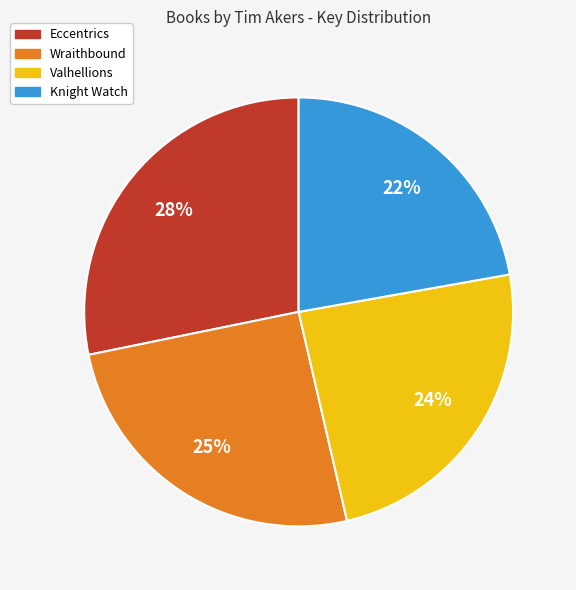

Which has a higher value, Eccentrics or Knight Watch?

Eccentrics